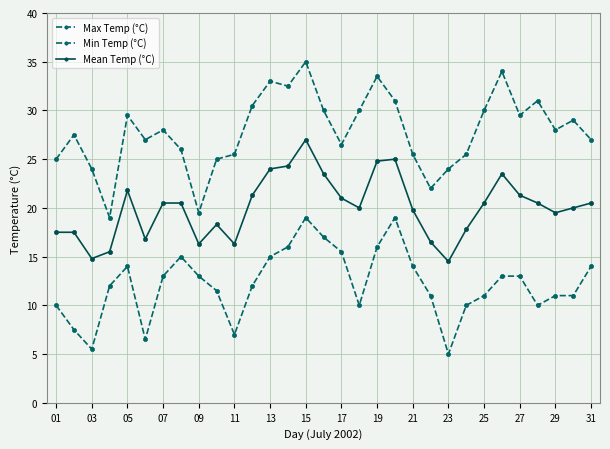

How many data points in Max Temp (°C) are less than 28?

15